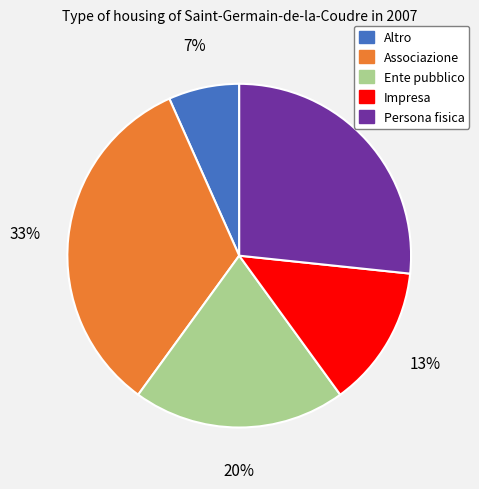

Which slice is the smallest?

Altro